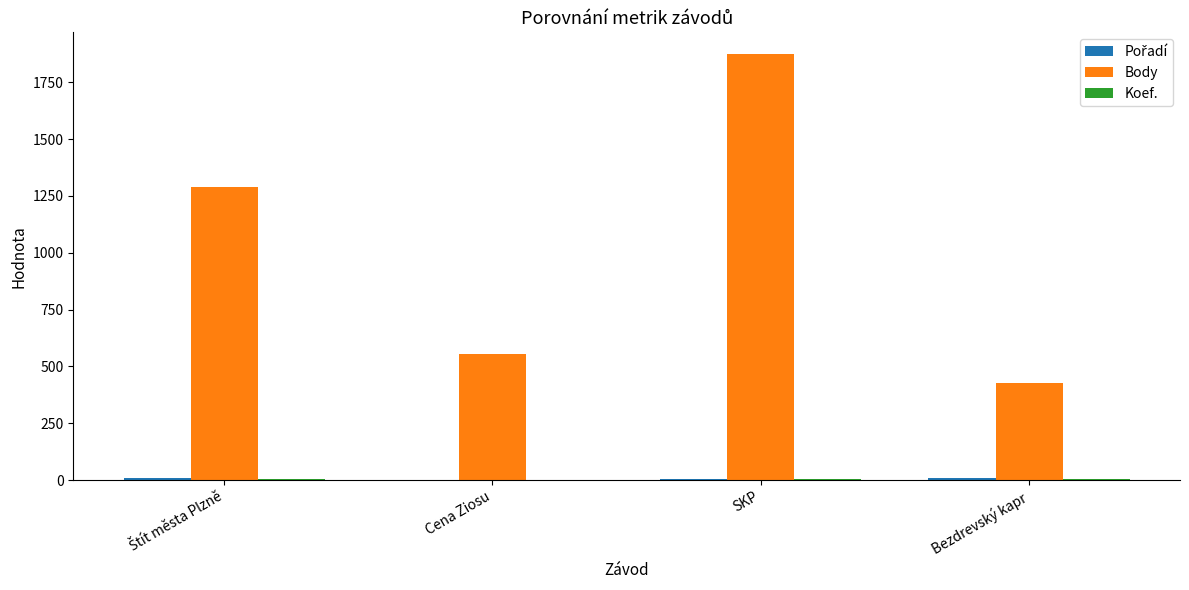

Which series has the largest range (max minus min)?

Body